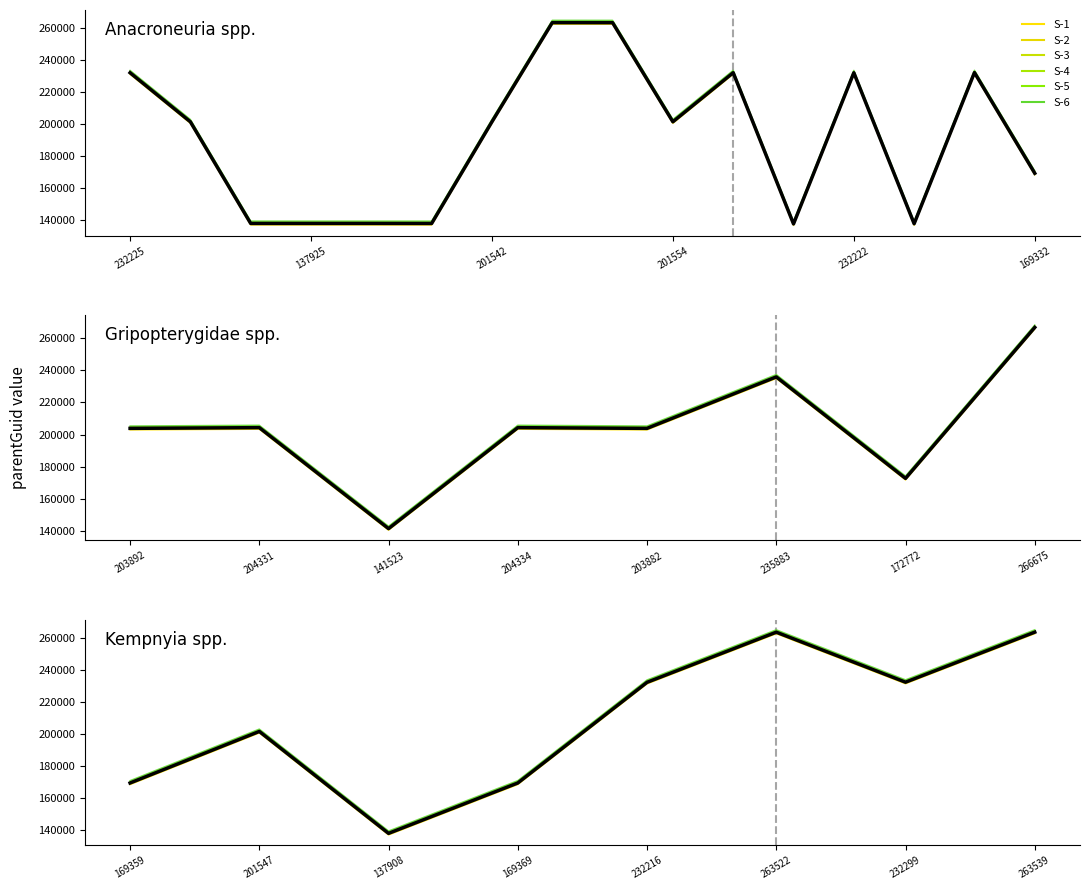

Is it true that S-5 equals 264539 at 263539?

True